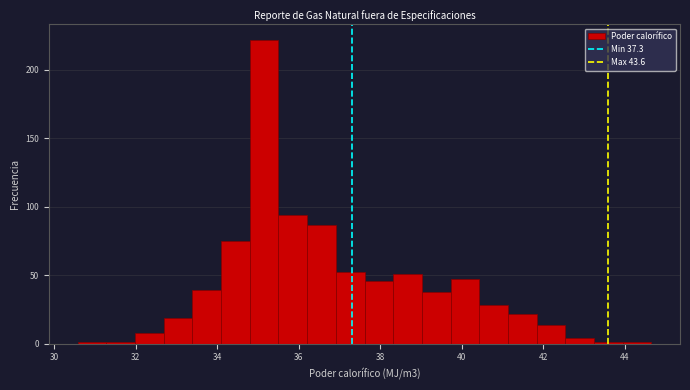

Around what value on the x-axis is the tallest bar? Give the approximate position of its centre, as read against the axis.

35.2